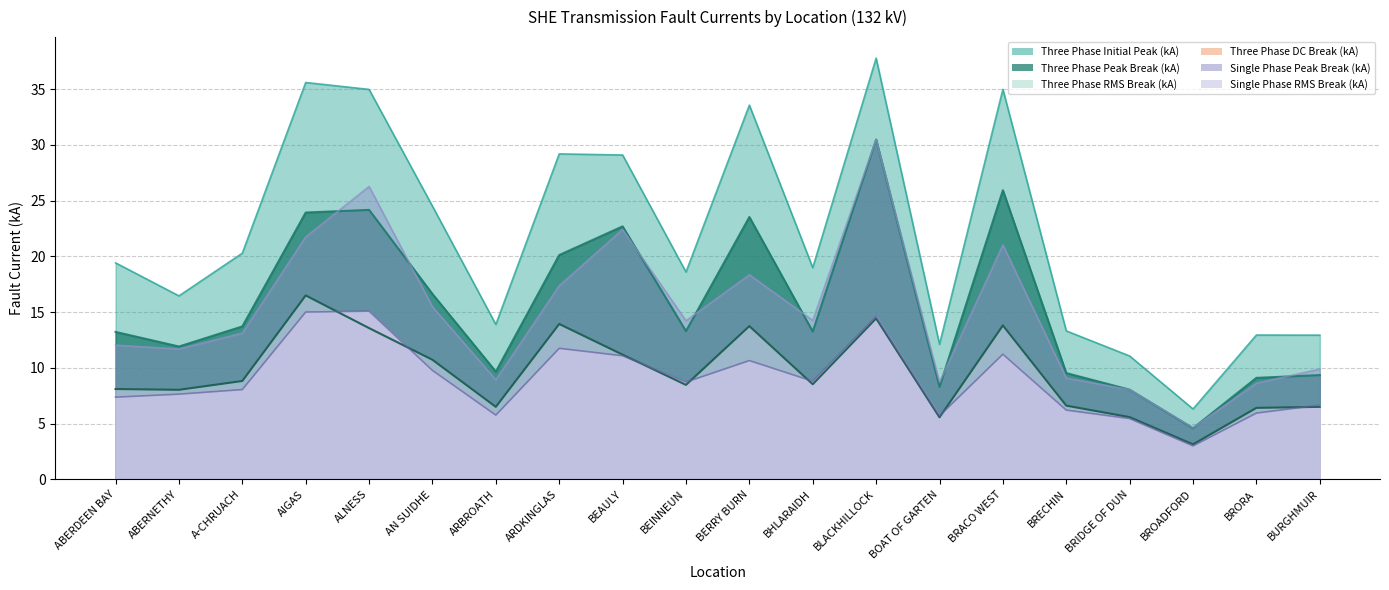

Reading left to right, extract all data points from this chart.

Three Phase Initial Peak (kA): 19.4	16.5	20.3	35.6	35.0	24.5	13.9	29.2	29.1	18.6	33.6	19.0	37.8	12.1	35.0	13.3	11.1	6.3	12.9	12.9
Three Phase Peak Break (kA): 13.2	11.9	13.7	23.9	24.2	16.6	9.7	20.1	22.7	13.3	23.5	13.3	30.5	8.3	25.9	9.5	8.1	4.6	9.1	9.4
Three Phase RMS Break (kA): 8.1	8.0	8.8	16.5	13.6	10.7	6.5	13.9	11.2	8.5	13.8	8.5	14.4	5.6	13.8	6.6	5.6	3.1	6.4	6.5
Single Phase Peak Break (kA): 12.0	11.7	13.1	21.8	26.3	15.5	8.9	17.4	22.4	14.2	18.4	14.3	30.5	8.7	21.0	9.1	8.1	4.6	8.6	9.9
Single Phase RMS Break (kA): 7.4	7.7	8.1	15.0	15.1	9.8	5.8	11.8	11.1	8.7	10.7	8.8	14.6	5.7	11.2	6.2	5.5	3.0	6.0	6.7